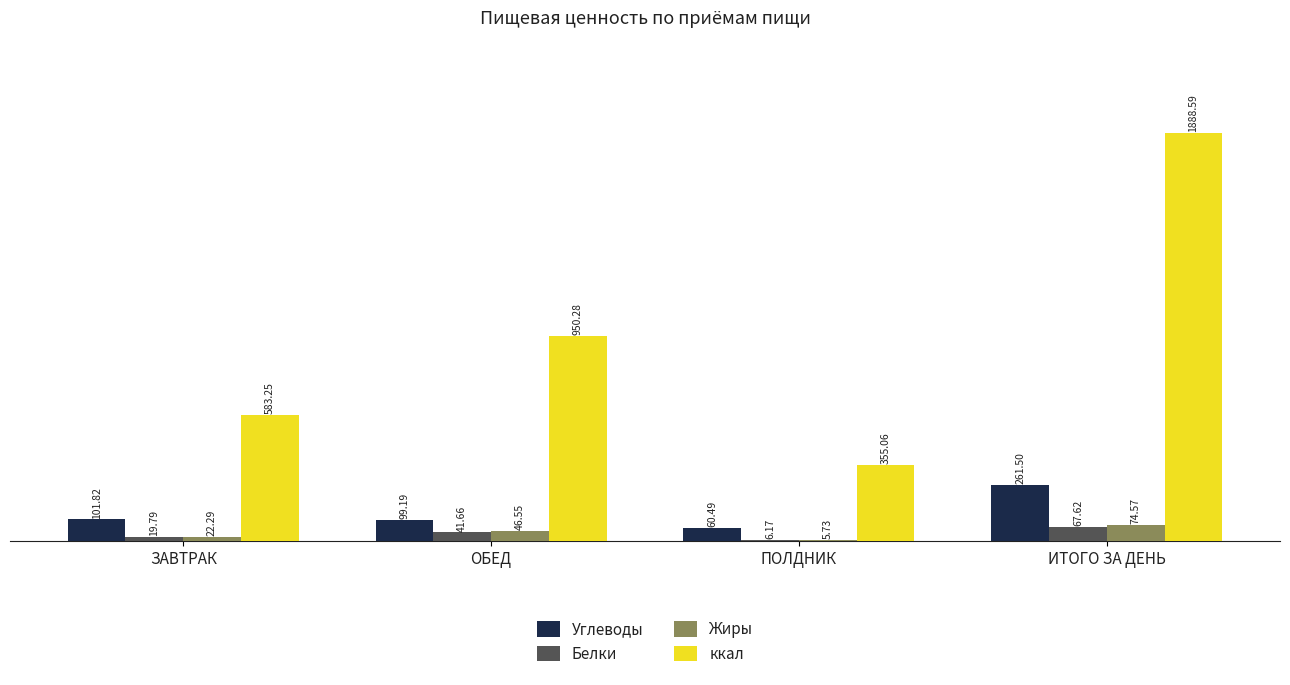

What is the total value across all series at ОБЕД?

1137.7